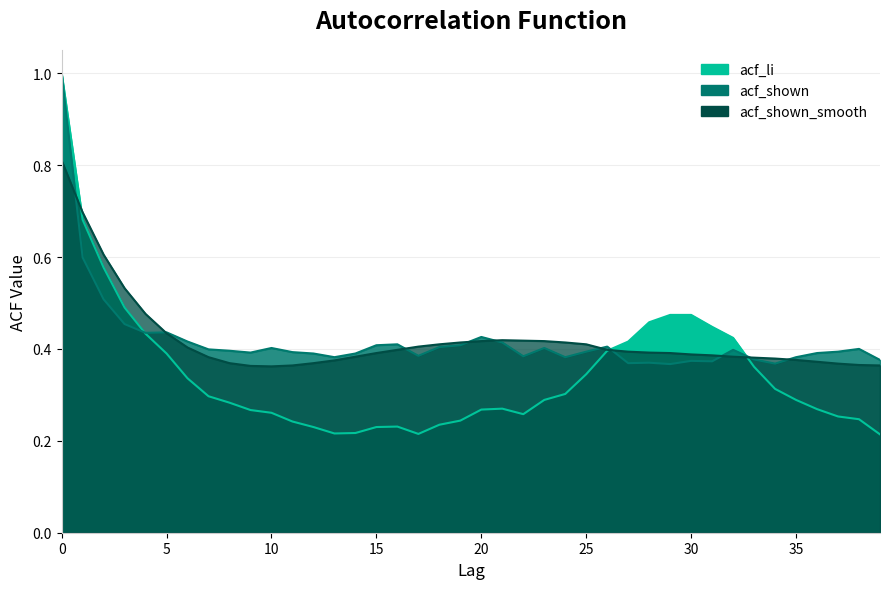

Which series has the largest total across all categories?

acf_shown_smooth